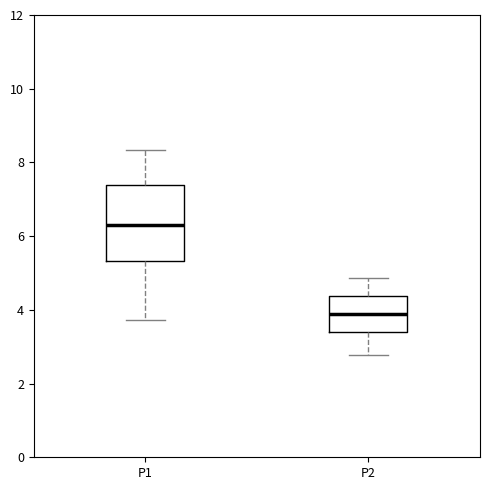

Comparing the boxes themselves (not the whiskers), which one is the tallest?

P1